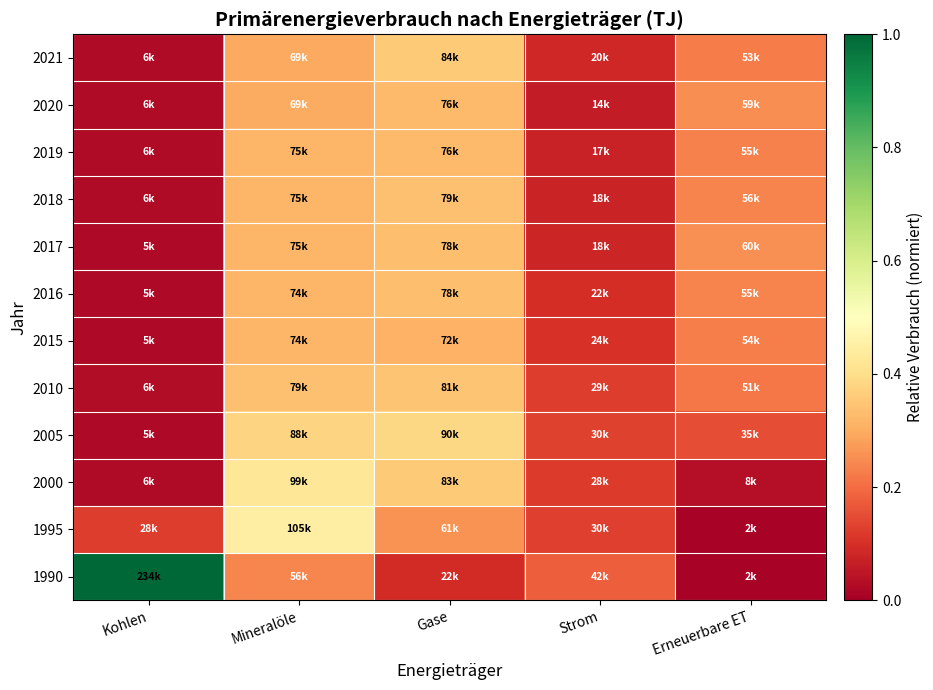

Reading left to right, what are all the values shown in this chart?

1990: Kohlen=1.0	Mineralöle=0.2	Gase=0.1	Strom=0.2	Erneuerbare ET=0.0
1995: Kohlen=0.1	Mineralöle=0.4	Gase=0.3	Strom=0.1	Erneuerbare ET=0.0
2000: Kohlen=0.0	Mineralöle=0.4	Gase=0.4	Strom=0.1	Erneuerbare ET=0.0
2005: Kohlen=0.0	Mineralöle=0.4	Gase=0.4	Strom=0.1	Erneuerbare ET=0.1
2010: Kohlen=0.0	Mineralöle=0.3	Gase=0.3	Strom=0.1	Erneuerbare ET=0.2
2015: Kohlen=0.0	Mineralöle=0.3	Gase=0.3	Strom=0.1	Erneuerbare ET=0.2
2016: Kohlen=0.0	Mineralöle=0.3	Gase=0.3	Strom=0.1	Erneuerbare ET=0.2
2017: Kohlen=0.0	Mineralöle=0.3	Gase=0.3	Strom=0.1	Erneuerbare ET=0.3
2018: Kohlen=0.0	Mineralöle=0.3	Gase=0.3	Strom=0.1	Erneuerbare ET=0.2
2019: Kohlen=0.0	Mineralöle=0.3	Gase=0.3	Strom=0.1	Erneuerbare ET=0.2
2020: Kohlen=0.0	Mineralöle=0.3	Gase=0.3	Strom=0.1	Erneuerbare ET=0.3
2021: Kohlen=0.0	Mineralöle=0.3	Gase=0.4	Strom=0.1	Erneuerbare ET=0.2